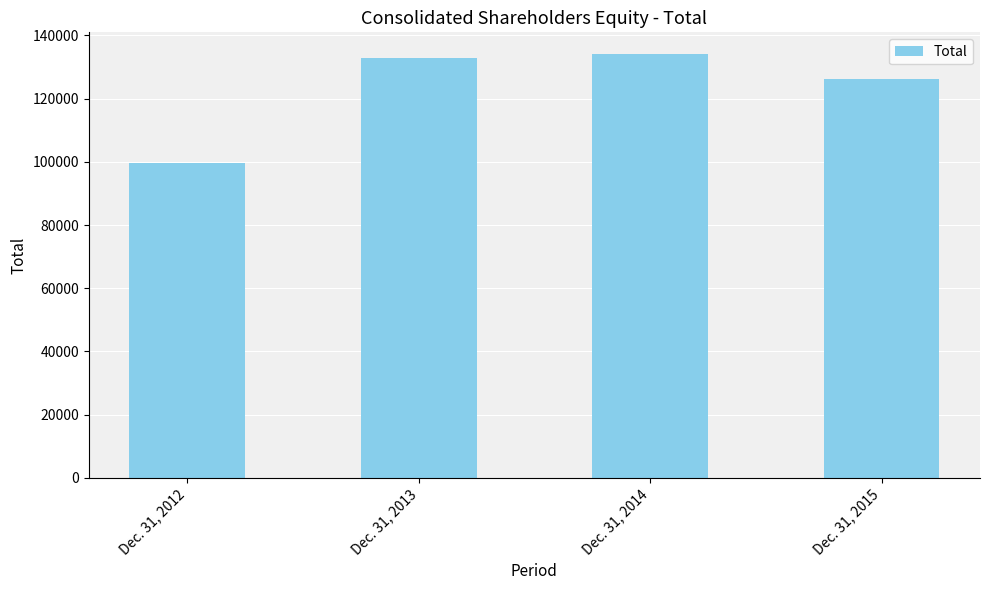

What is the average value?

123302